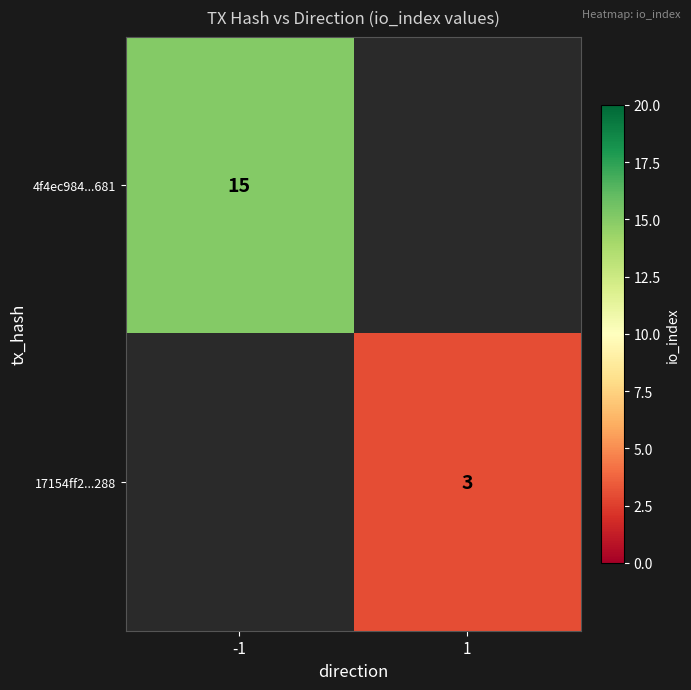

Between 1 and -1, which is larger?

-1